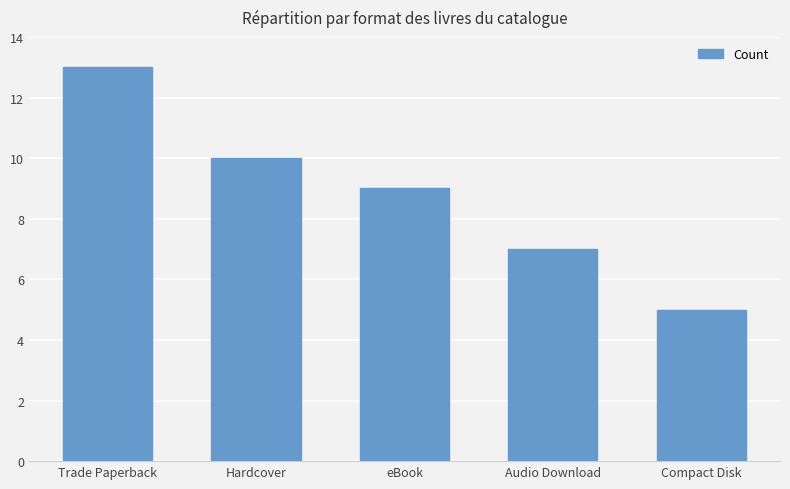

Reading left to right, list all the values displayed in this chart.

13	10	9	7	5